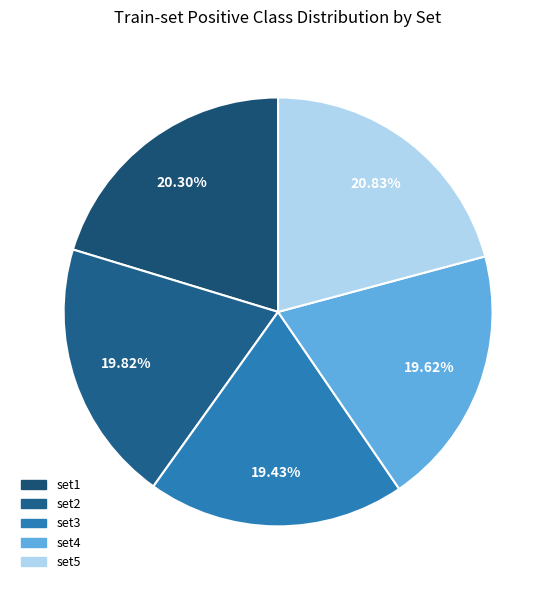

To the nearest percent, what is the average slice percentage?

20%